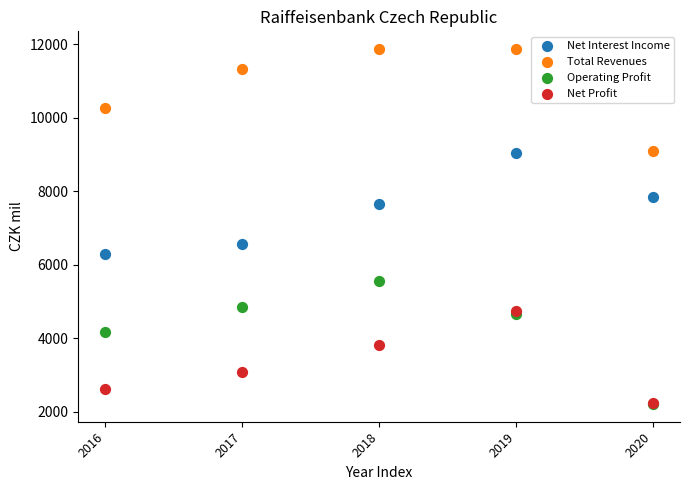

What are all the series names shown in the legend?

Net Interest Income, Total Revenues, Operating Profit, Net Profit